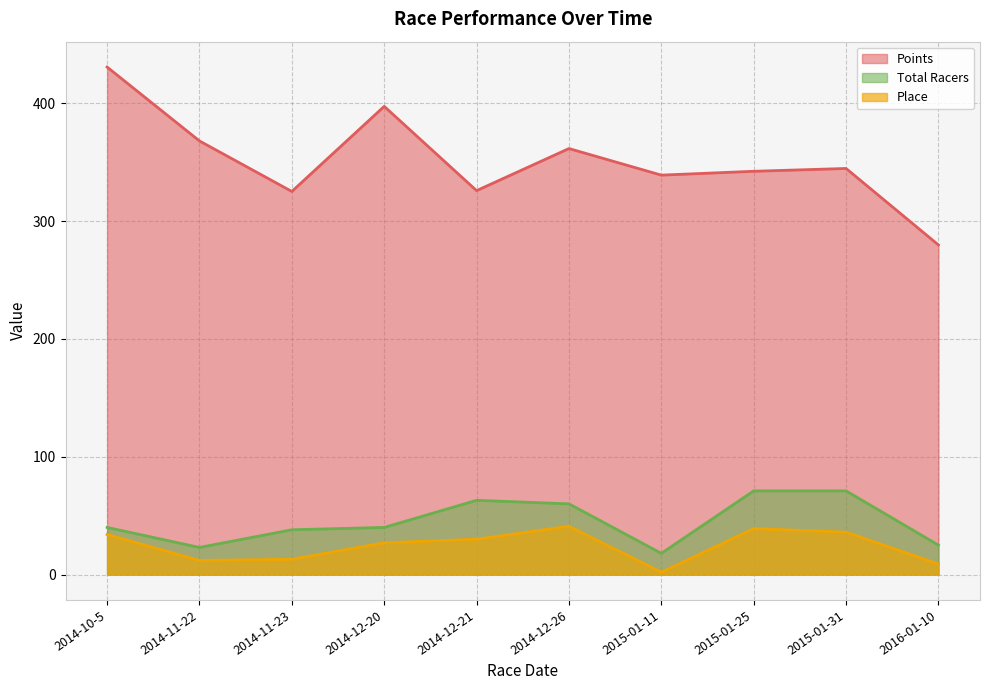

List the series in order of their peak value, lowest first.

Place, Total Racers, Points